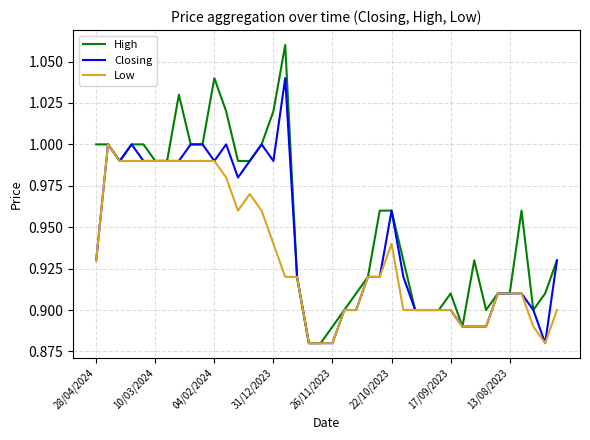

What is the sum of all Closing values?

37.7